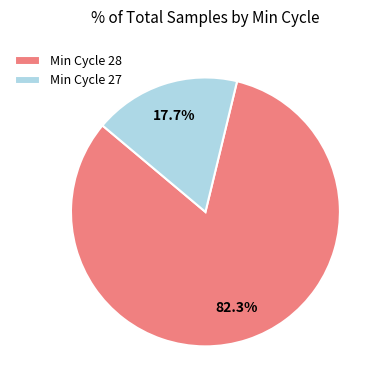

Which category has the biggest portion of the pie?

Min Cycle 28